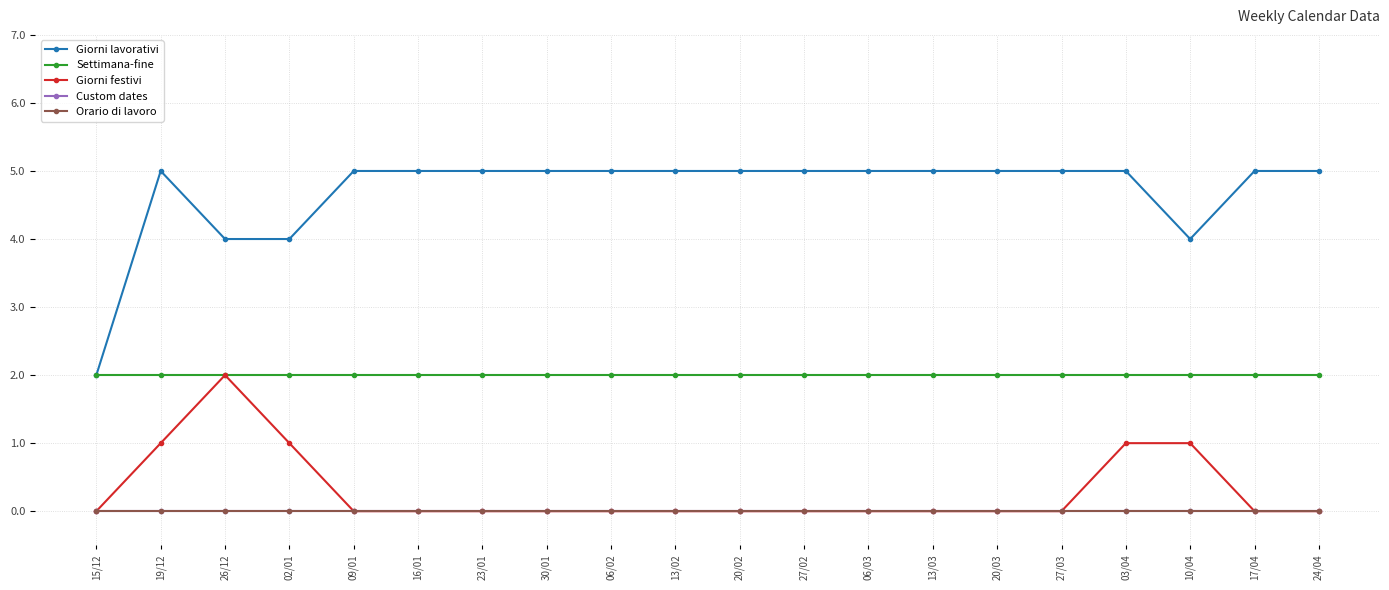

Is this an area chart (filled region under the line)?

No